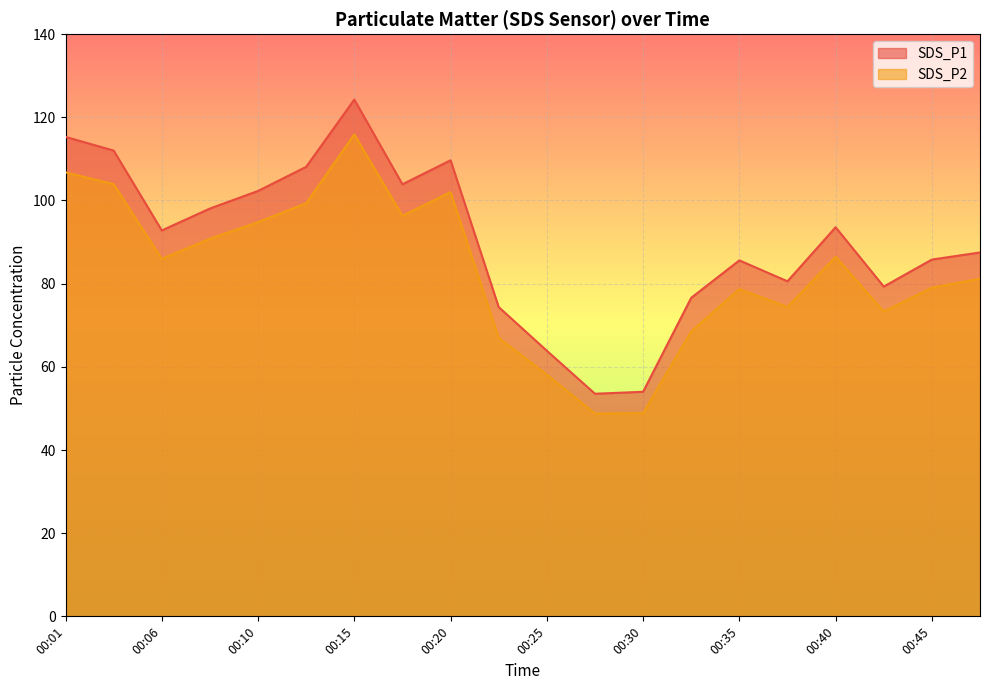

What is the difference between the SDS_P1 values at 00:03 and 00:18?

8.1